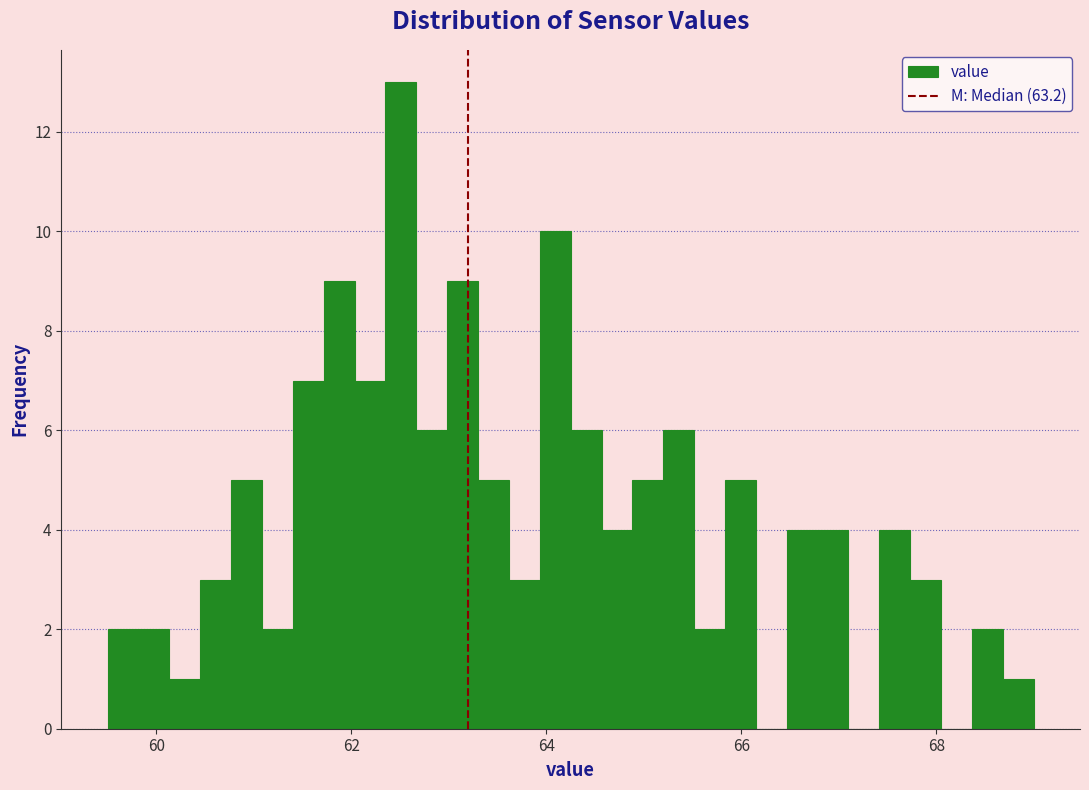

Read against the x-axis, roughly where is the centre of the tallest bar?

62.6